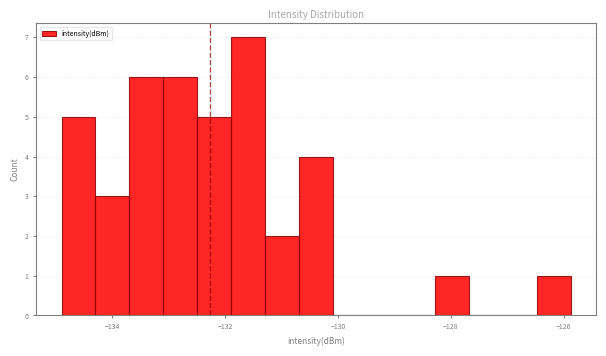

Around what value on the x-axis is the tallest bar? Give the approximate position of its centre, as read against the axis.

-131.6